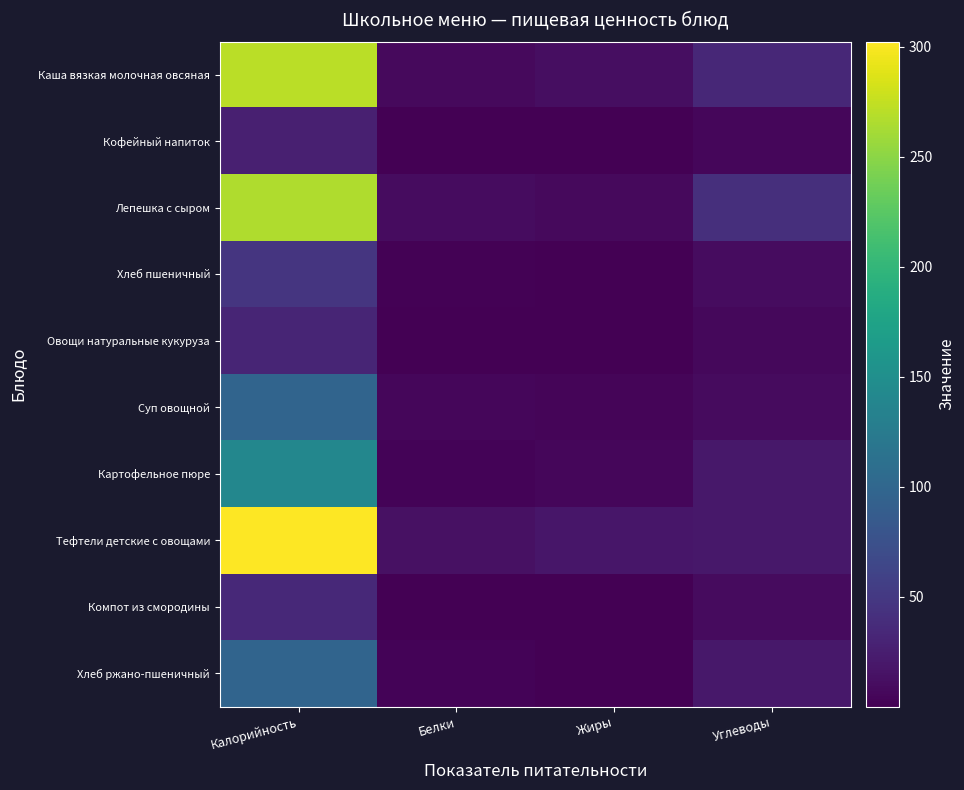

What is the total value across all series at Белки?

46.7